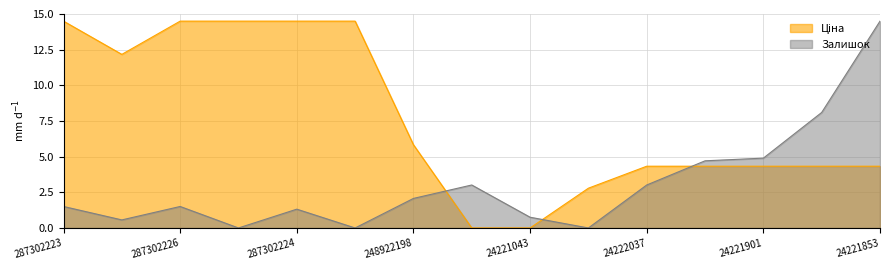

What are all the series names shown in the legend?

Ціна, Залишок